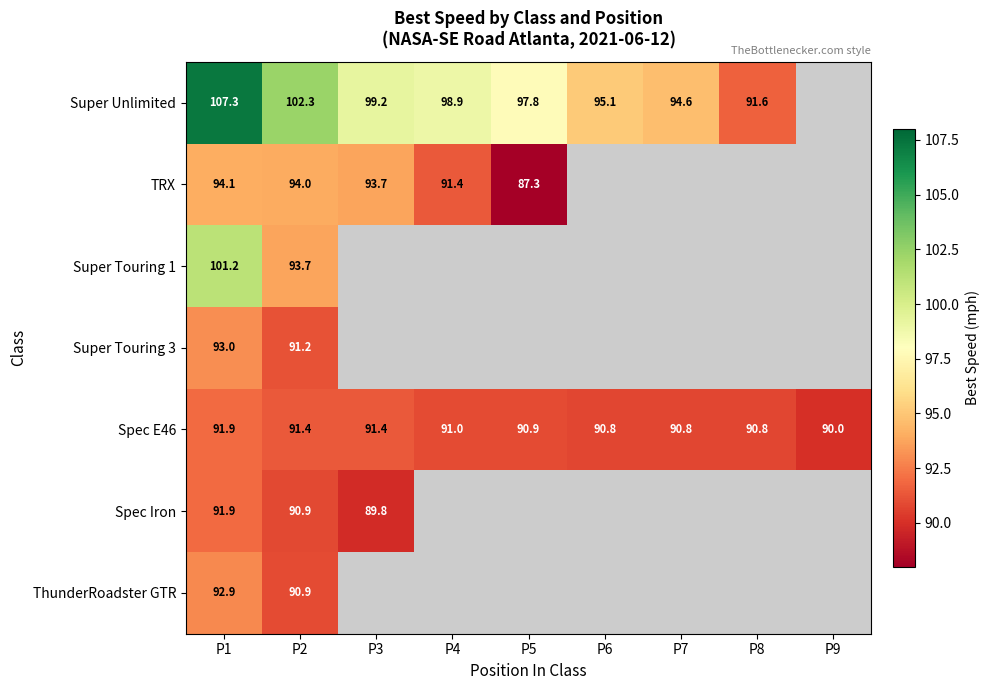

How many values in the Super Unlimited series exceed 97?

5